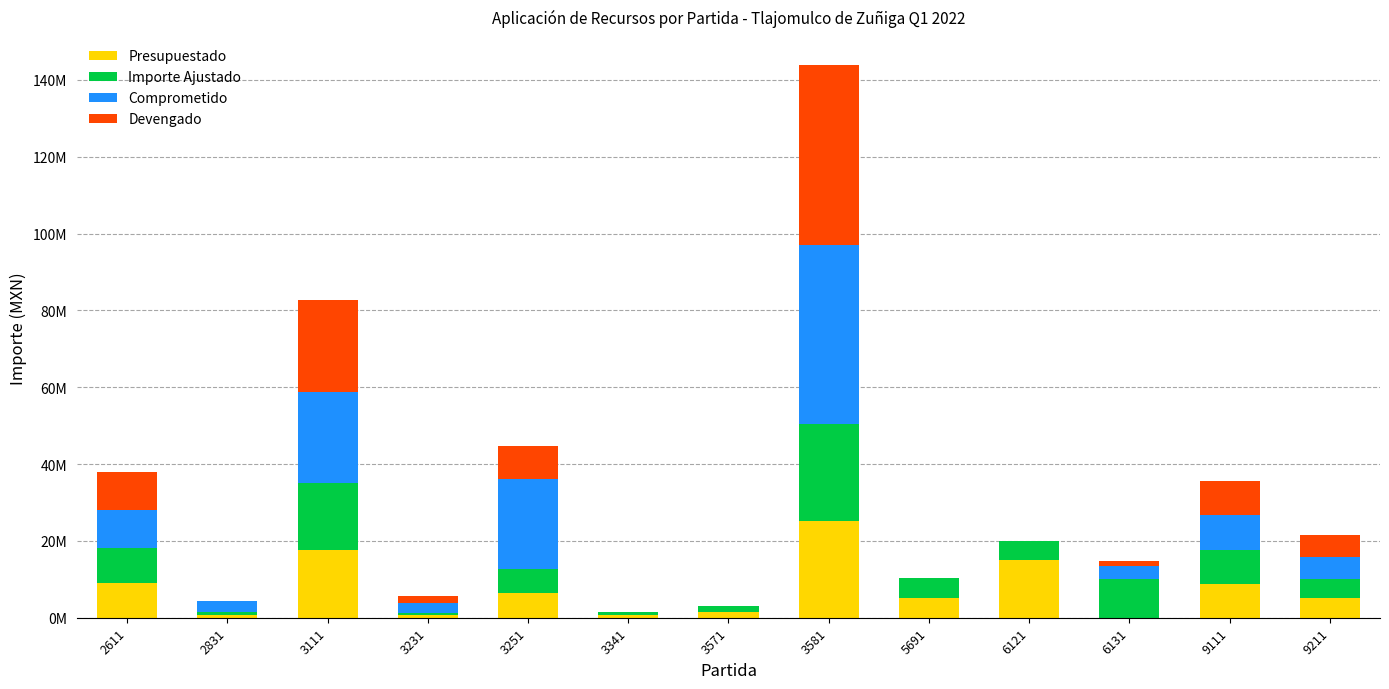

Are the bars horizontal?

No